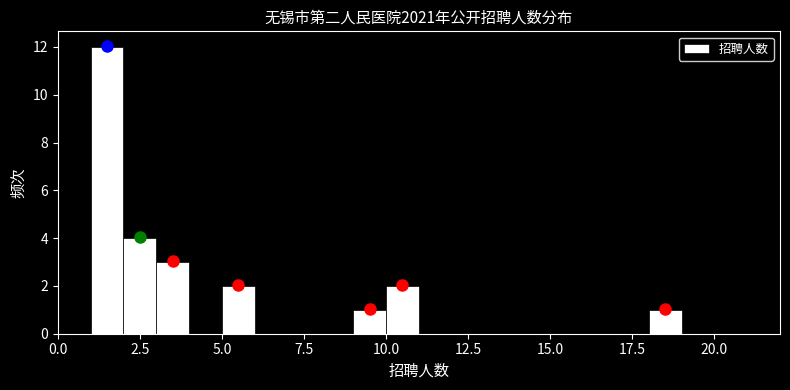

Read against the x-axis, roughly where is the centre of the tallest bar?

1.5